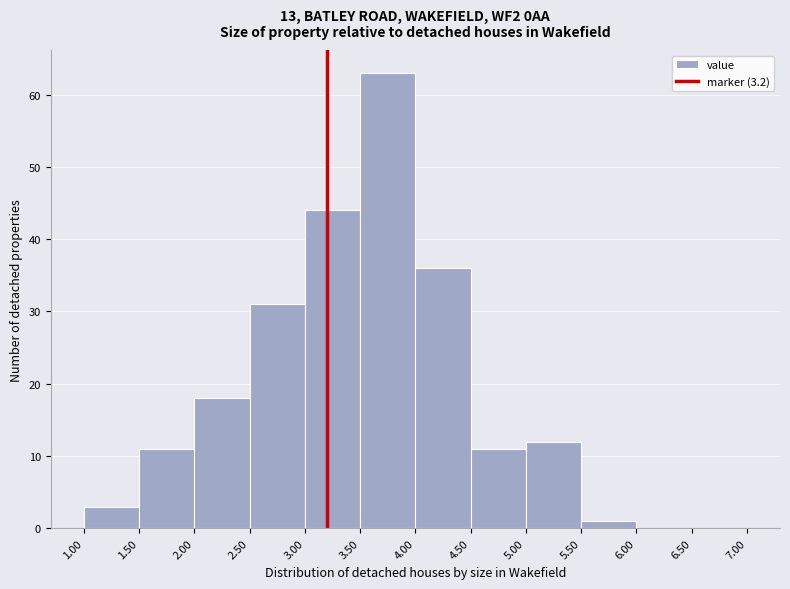

Reading left to right, list every bar in this chart as the range it spans on the x-axis followed by its height. The values are not printed on the chart, so give them approximately, as read against the axis.

1.00 to 1.50: 3
1.50 to 2.00: 11
2.00 to 2.50: 18
2.50 to 3.00: 31
3.00 to 3.50: 44
3.50 to 4.00: 63
4.00 to 4.50: 36
4.50 to 5.00: 11
5.00 to 5.50: 12
5.50 to 6.00: 1
6.00 to 6.50: 0
6.50 to 7.00: 0